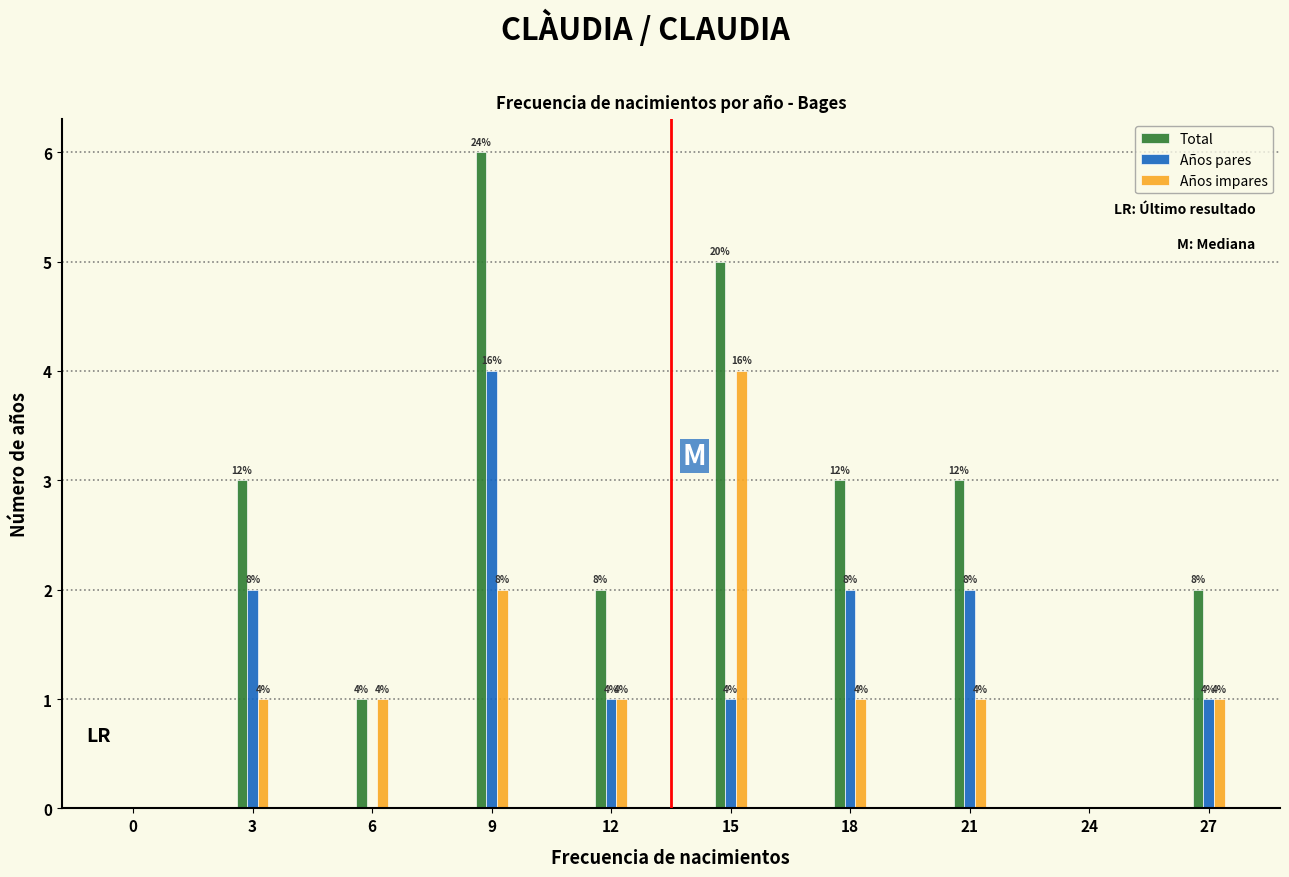

What are all the series names shown in the legend?

Total, Años pares, Años impares